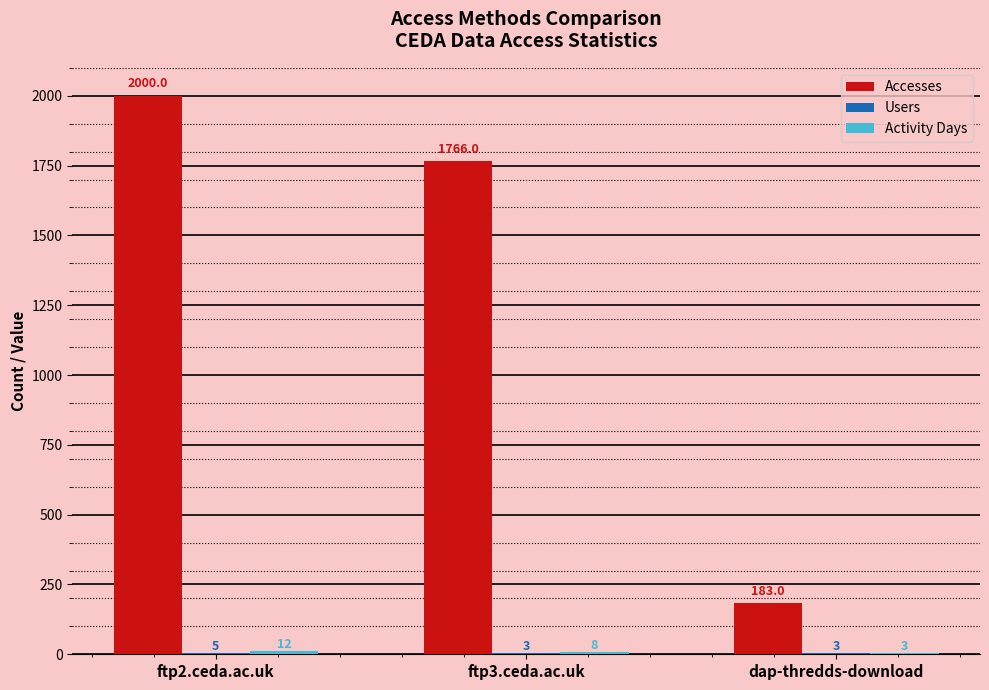

Where is Accesses nearest to the value 1091?

ftp3.ceda.ac.uk